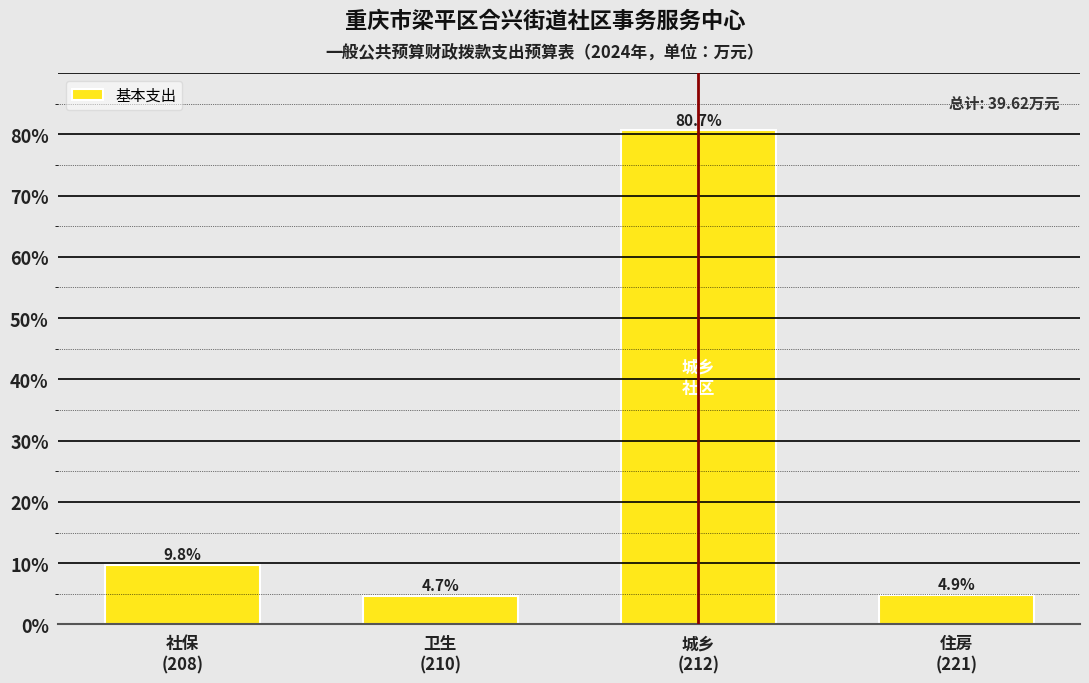

Reading right to left, list all the values displayed in this chart.

4.9	80.7	4.7	9.8